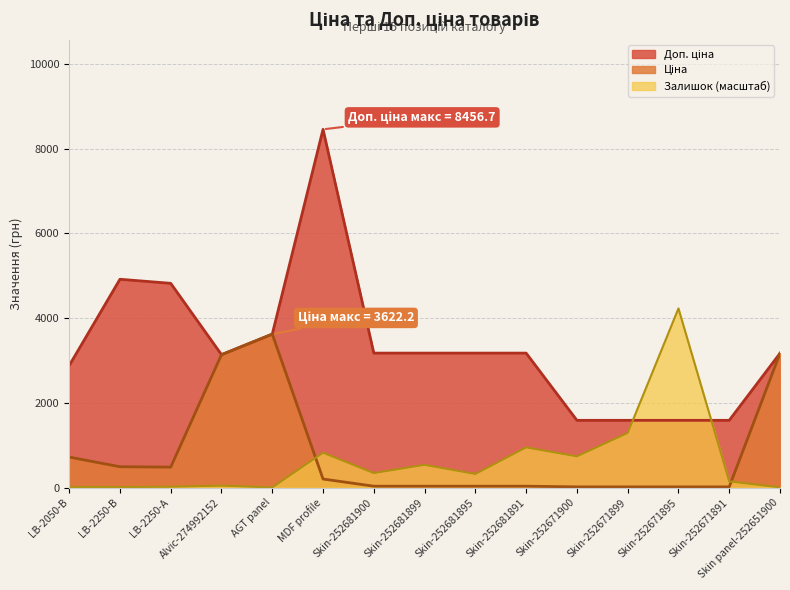

What is the value of the Залишок point at the 10th from the left?

948.6